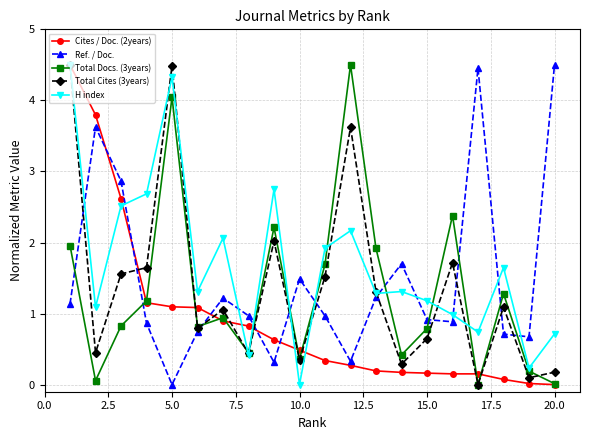

How many interior local valleys does the Total Cites (3years) series have?

7